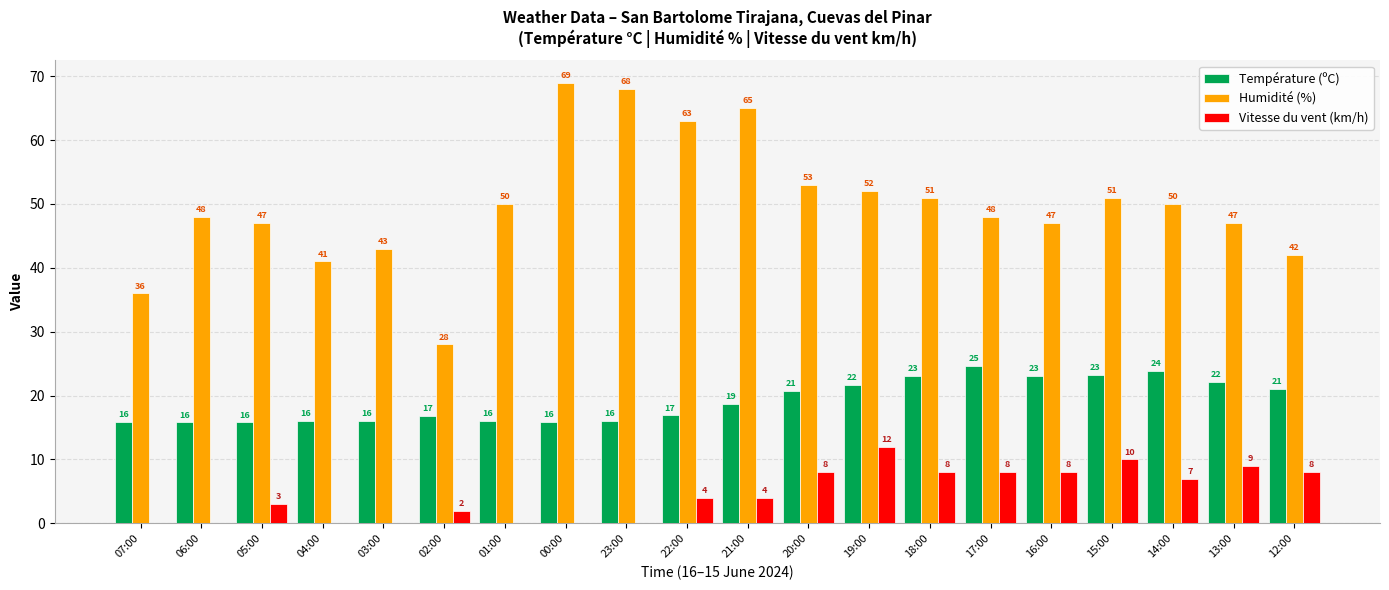

What is the total value across all series at 13:00?

78.2